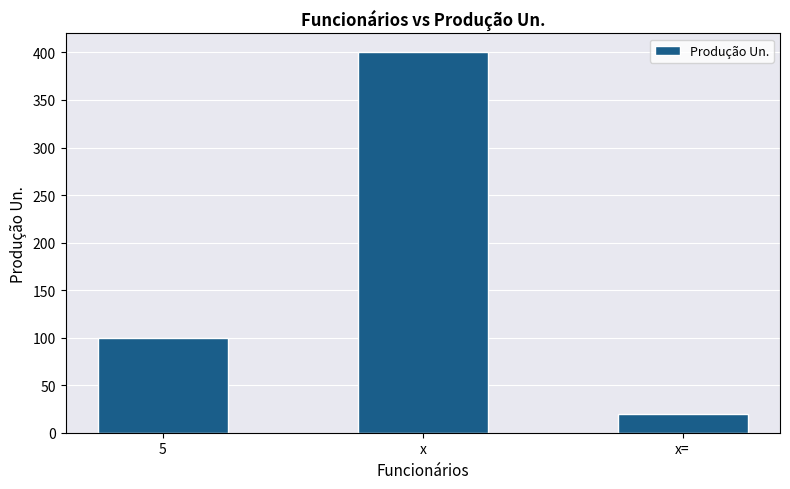

Are the bars grouped side by side (vs. stacked)?

No